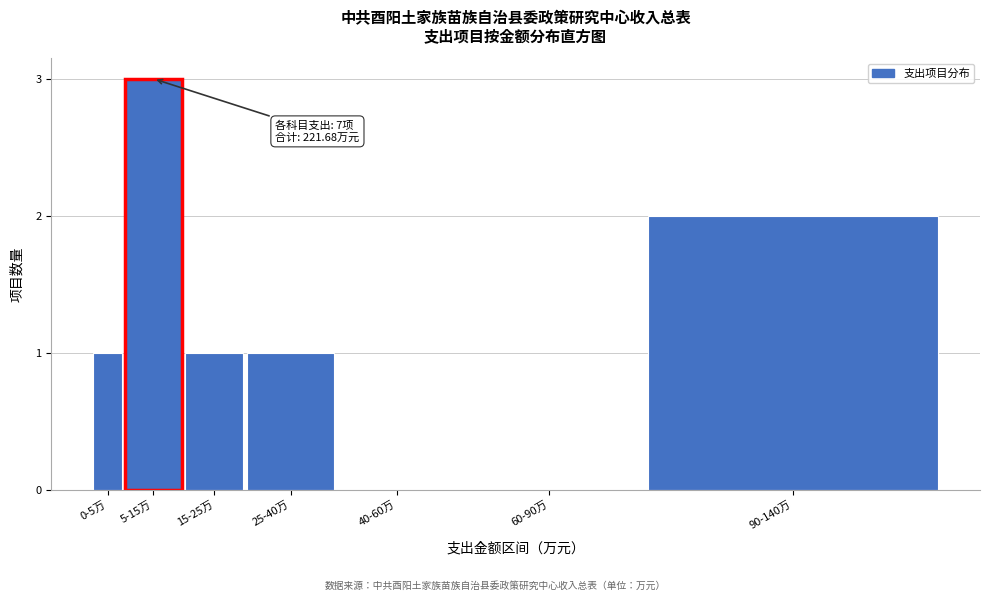

Reading right to left, extract all data points from this chart.

90-140万=2	60-90万=0	40-60万=0	25-40万=1	15-25万=1	5-15万=3	0-5万=1